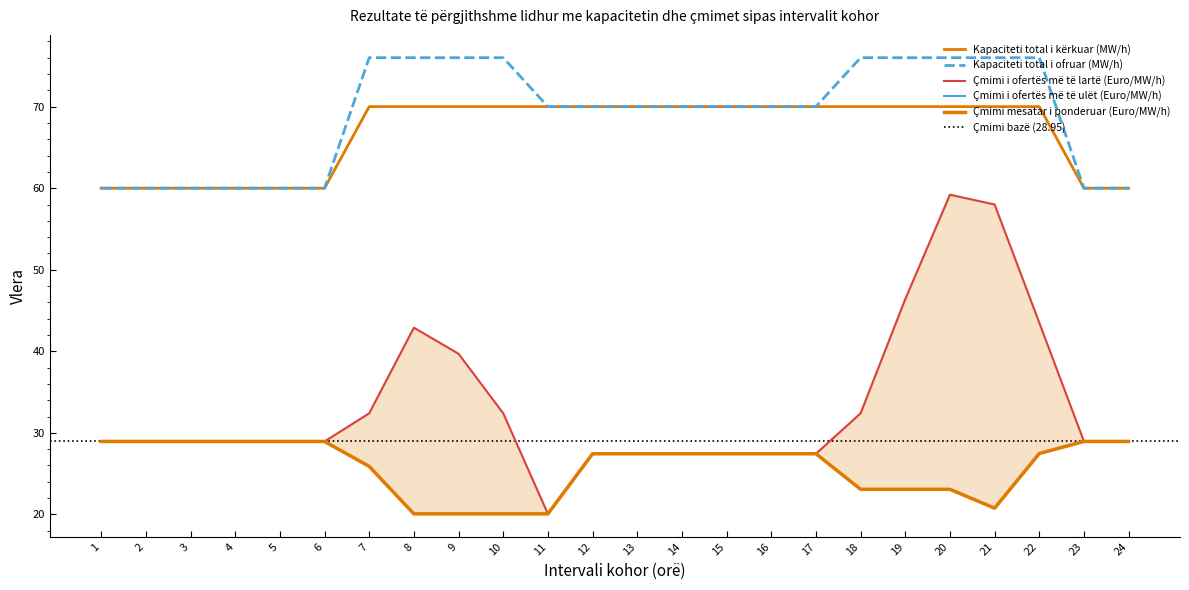

How many categories are shown in the chart?

24